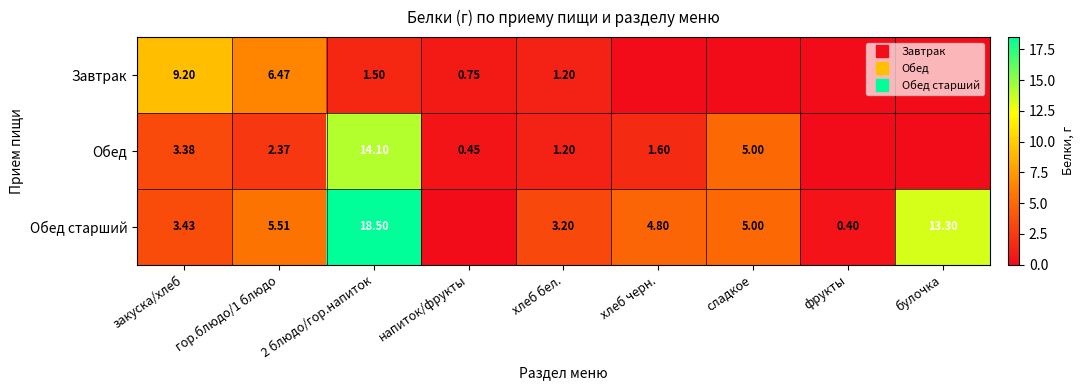

Is the value of Обед at напиток/фрукты greater than the value of Завтрак at хлеб черн.?

Yes